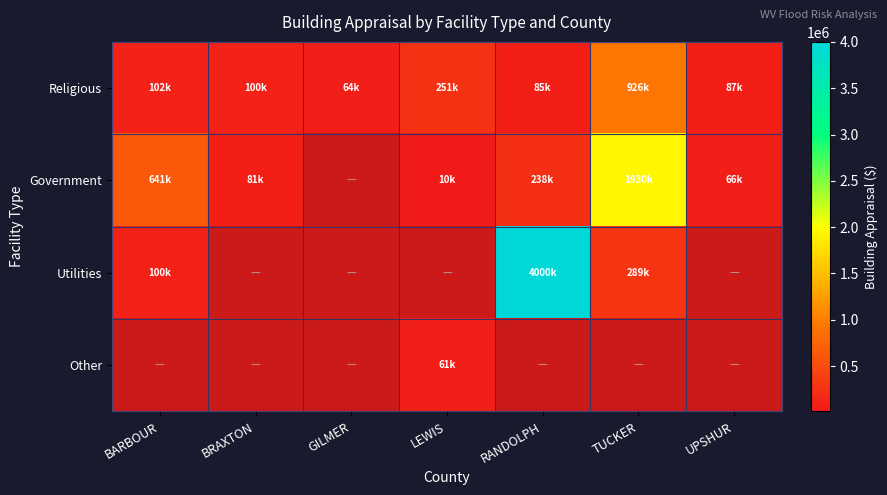

The value of Government at BARBOUR is 640900.0. True or false?

True